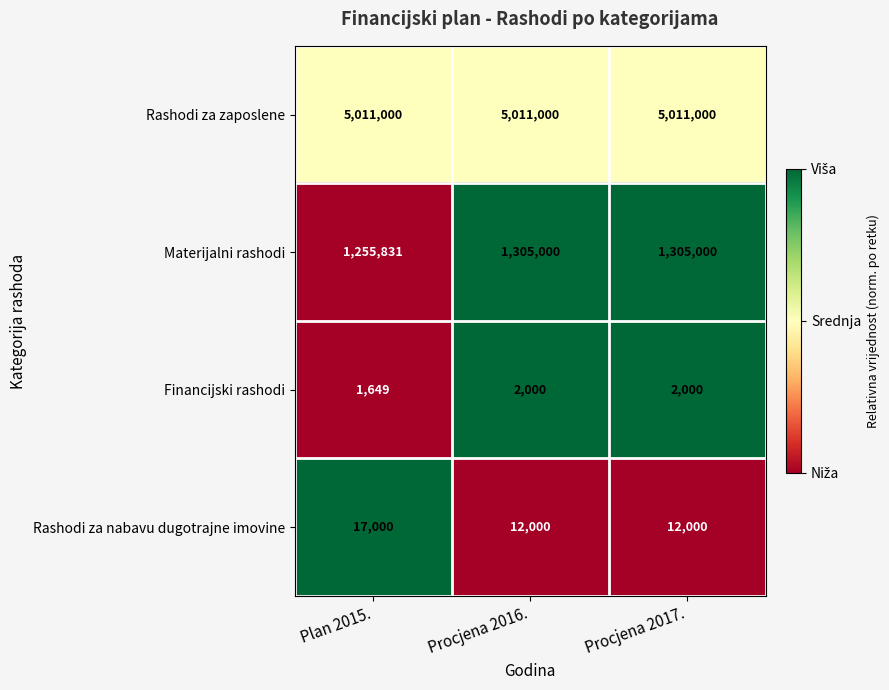

Rank the series at Plan 2015. from highest to lowest value.

Rashodi za zaposlene, Materijalni rashodi, Rashodi za nabavu dugotrajne imovine, Financijski rashodi